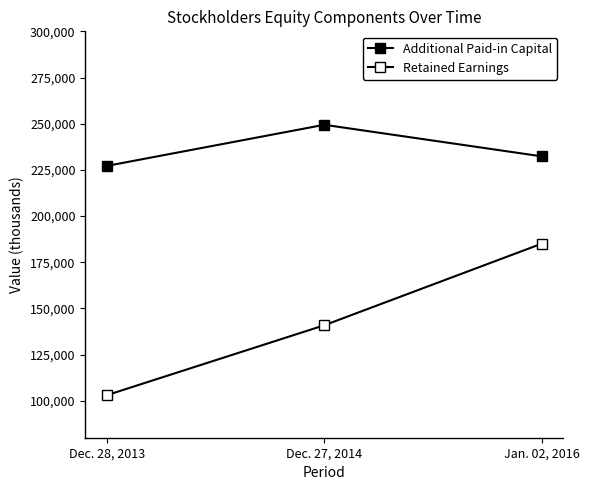

How many lines are shown in the chart?

2